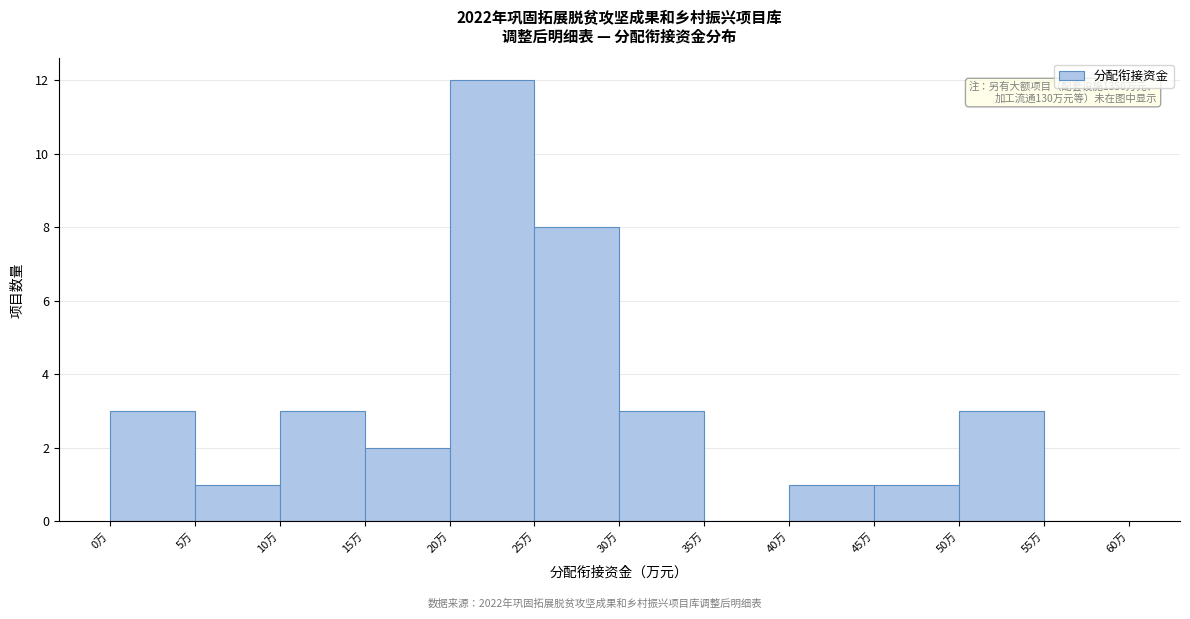

Which range on the x-axis has the tallest bar?

20 to 25